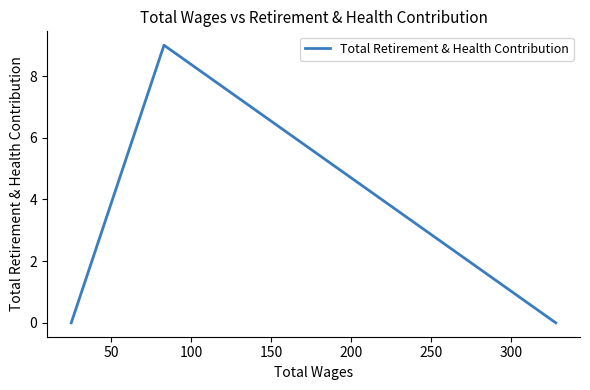

The value at 50 is 6. True or false?

False